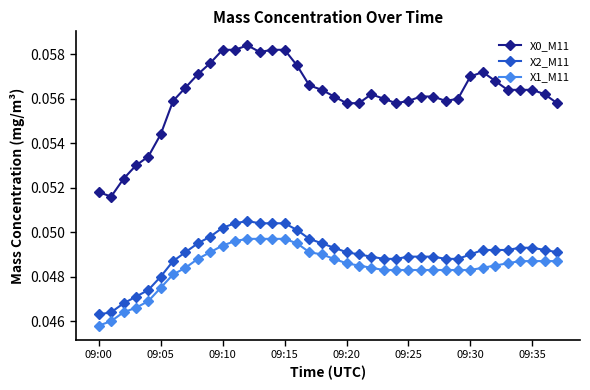

Count the X2_M11 values in the range 0 to 1.

38